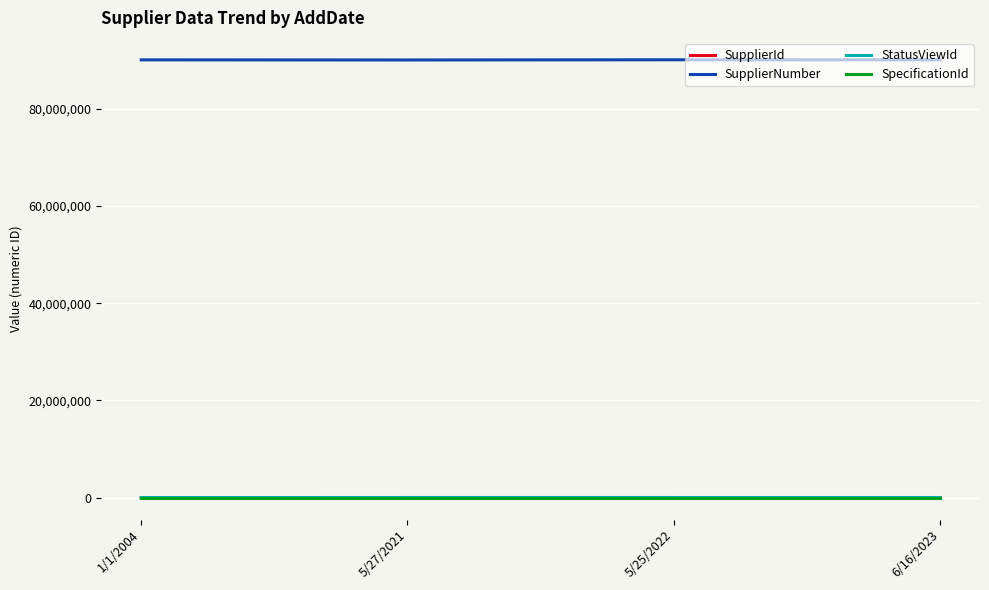

How many SupplierNumber values are between 90053386 and 90069419?

3